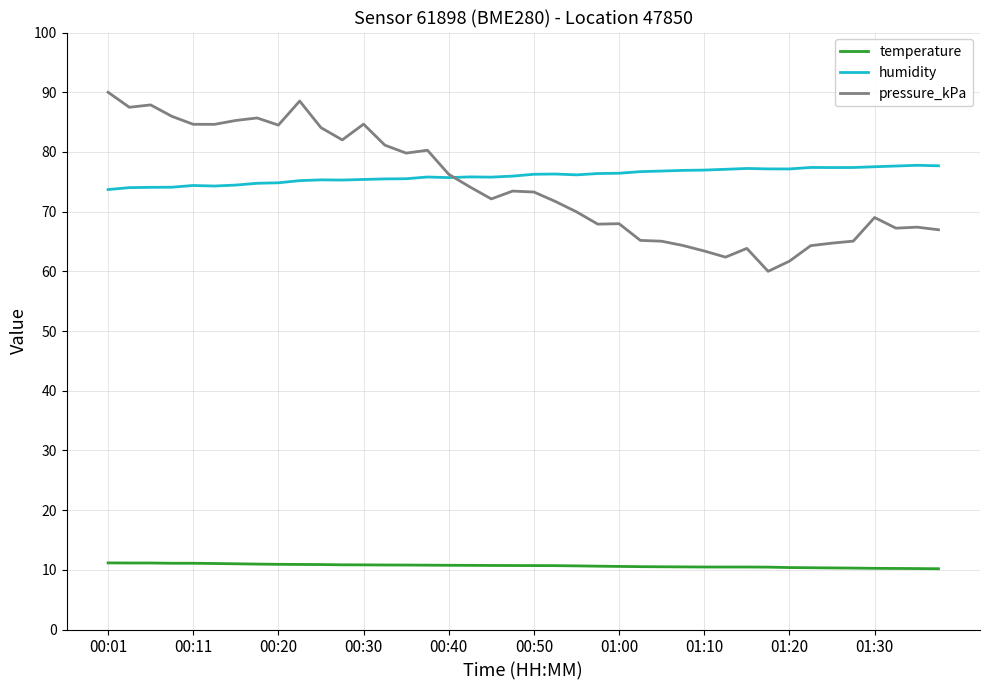

Which series has the widest spread of values?

pressure_kPa